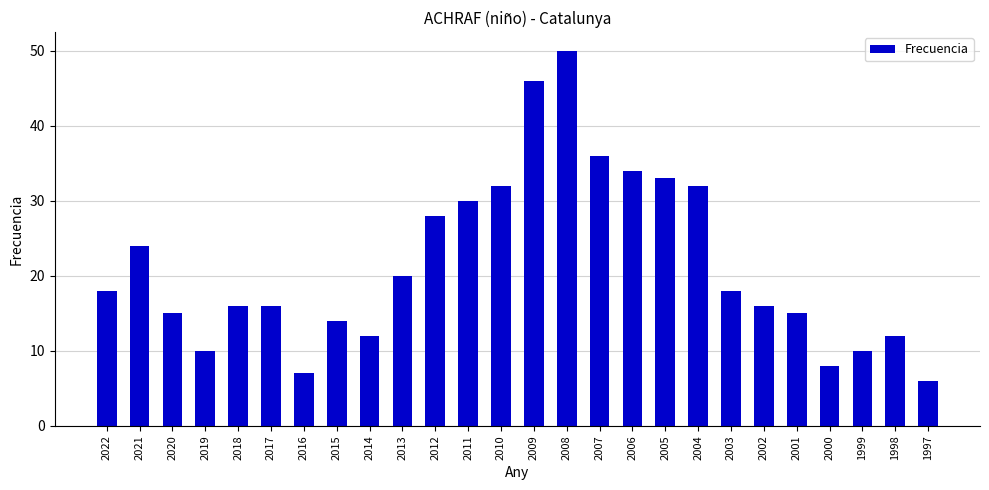

What is the value of the 23rd bar from the left?

8